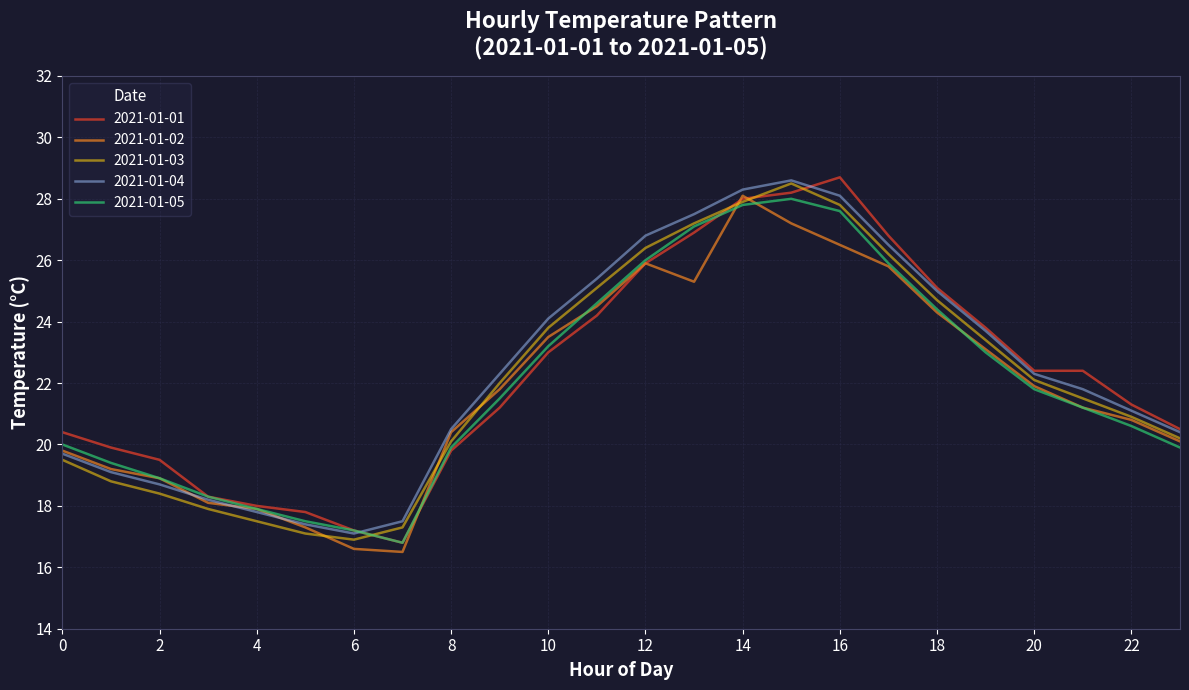

At how many categories does at least one series exceed 22?

13